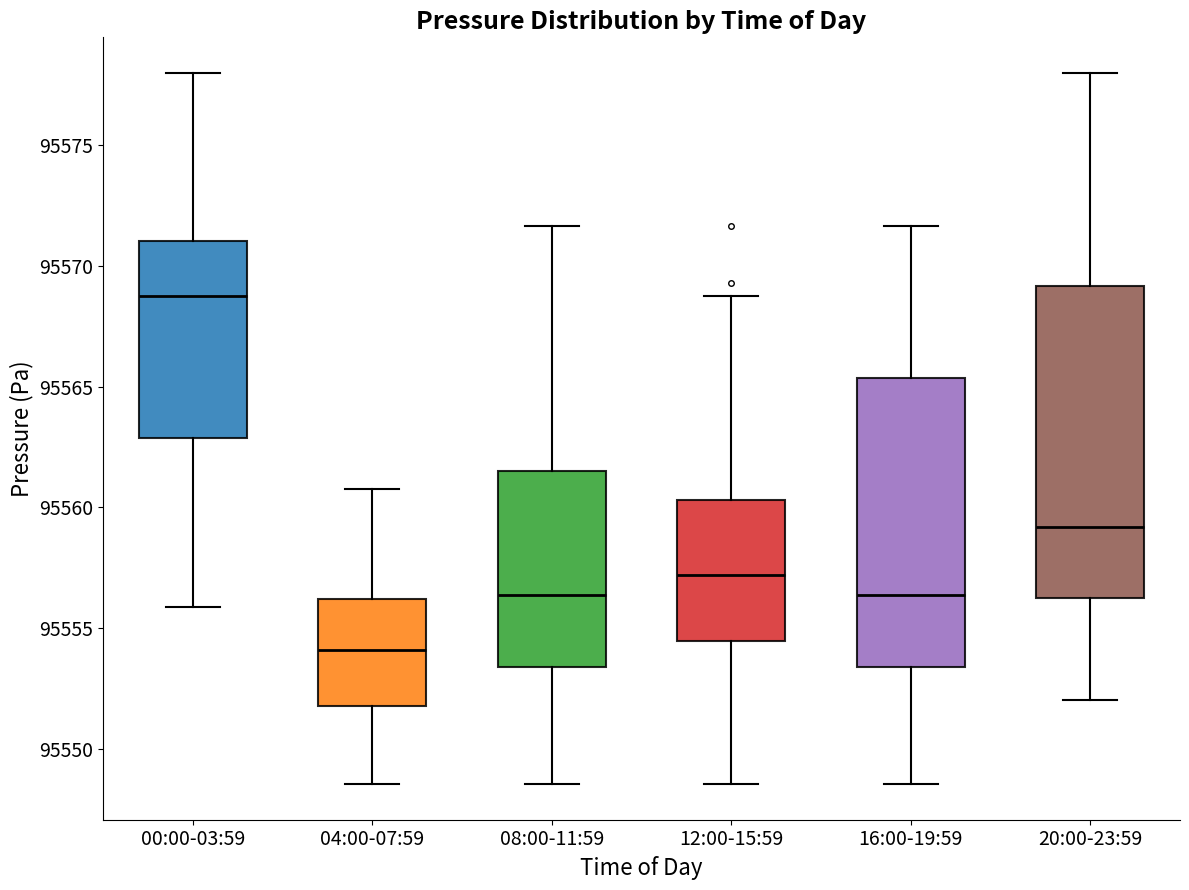

Reading left to right, read every box against the y-axis: the position of its median line, the range the box covers, and the ends of its whiskers. The values are not printed on the chart, so give them approximately, as read against the axis.

00:00-03:59: median 95569.0, box 95563.0 to 95571.0, whiskers 95556.0 to 95578.0
04:00-07:59: median 95554.0, box 95552.0 to 95556.0, whiskers 95548.5 to 95561.0
08:00-11:59: median 95556.5, box 95553.5 to 95561.5, whiskers 95548.5 to 95571.5
12:00-15:59: median 95557.0, box 95554.5 to 95560.5, whiskers 95548.5 to 95569.0
16:00-19:59: median 95556.5, box 95553.5 to 95565.5, whiskers 95548.5 to 95571.5
20:00-23:59: median 95559.0, box 95556.5 to 95569.0, whiskers 95552.0 to 95578.0